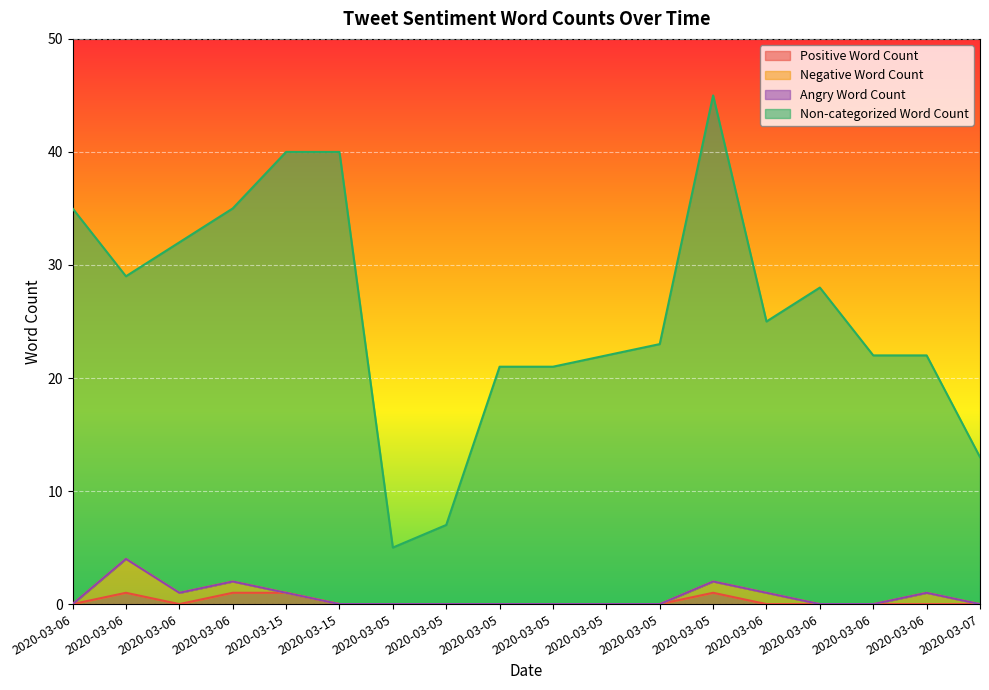

True or false: Non-categorized Word Count has a value of 29 at 2020-03-06.

True